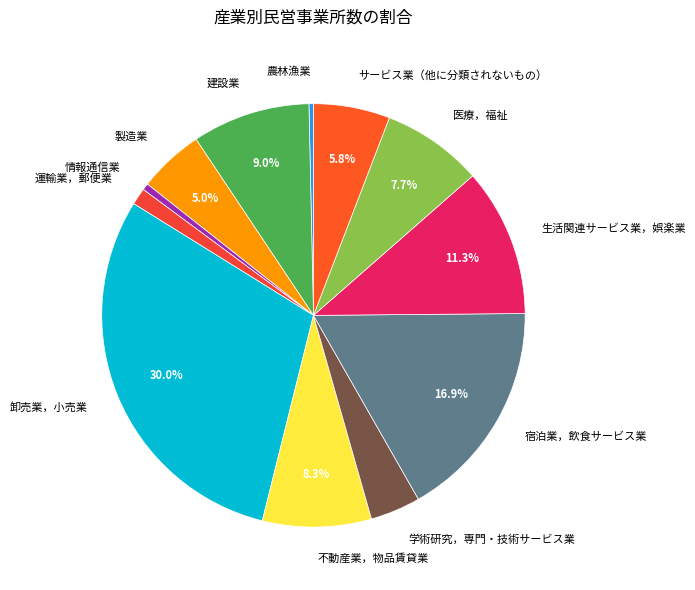

Is the sum of 生活関連サービス業，娯楽業 and 宿泊業，飲食サービス業 greater than half?

No